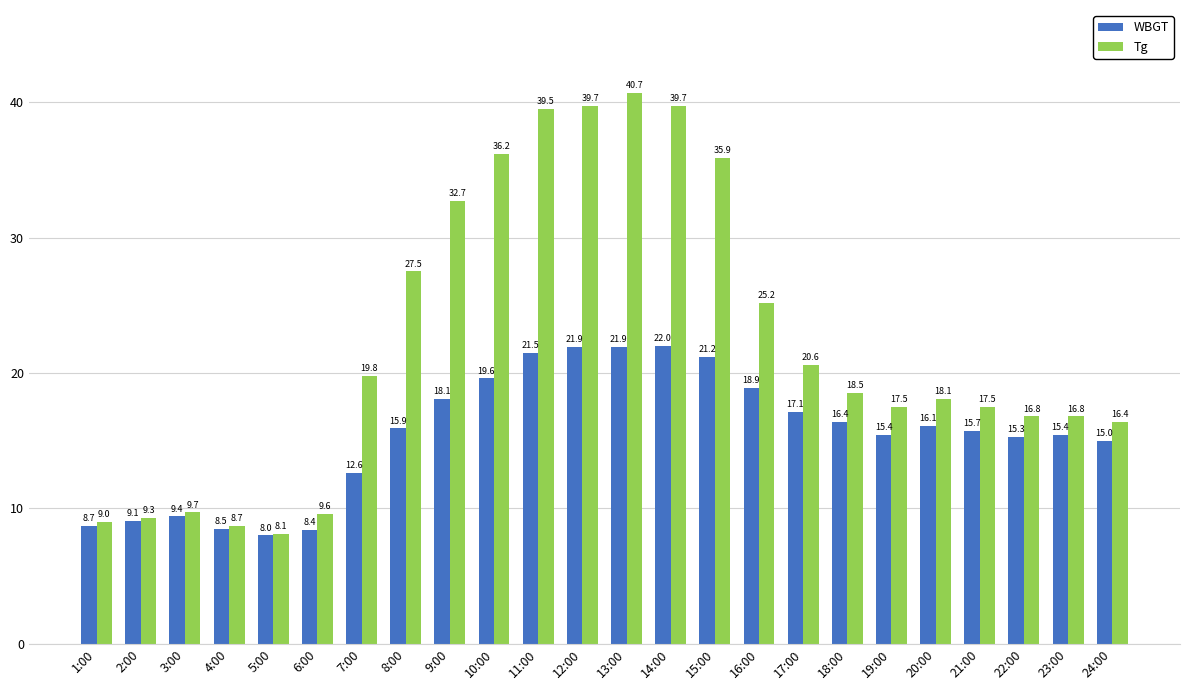

List the series in order of their peak value, lowest first.

WBGT, Tg